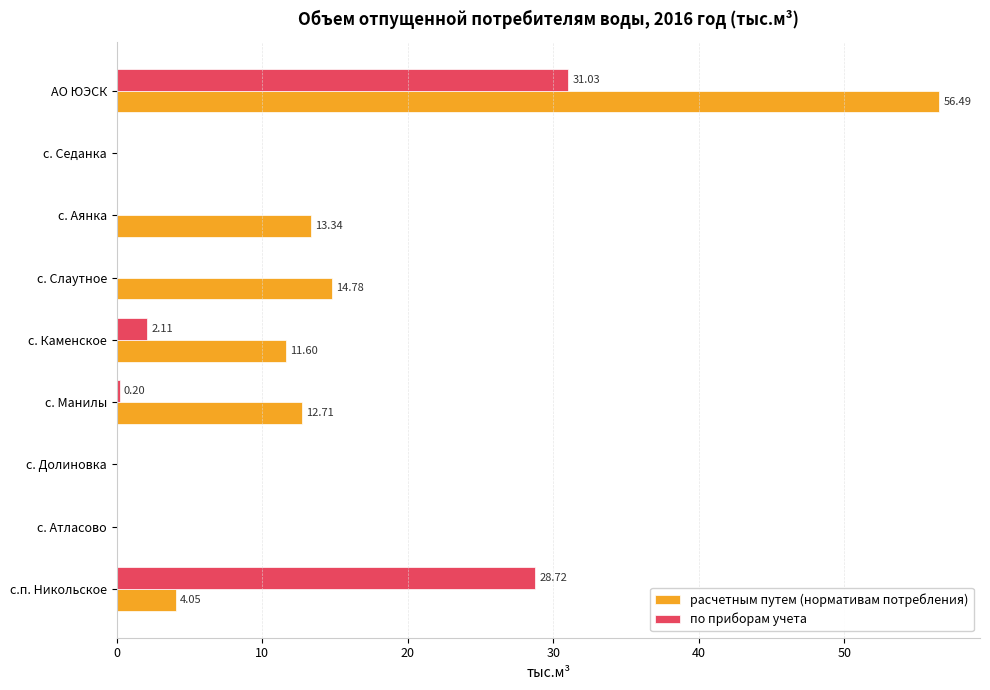

Which series changed the most between с. Аянка and АО ЮЭСК?

расчетным путем (нормативам потребления)